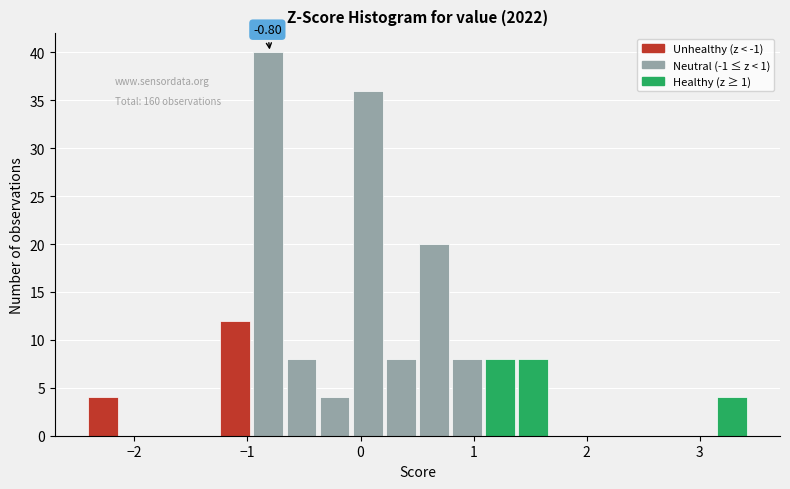

Read against the x-axis, roughly where is the centre of the tallest bar?

-0.8